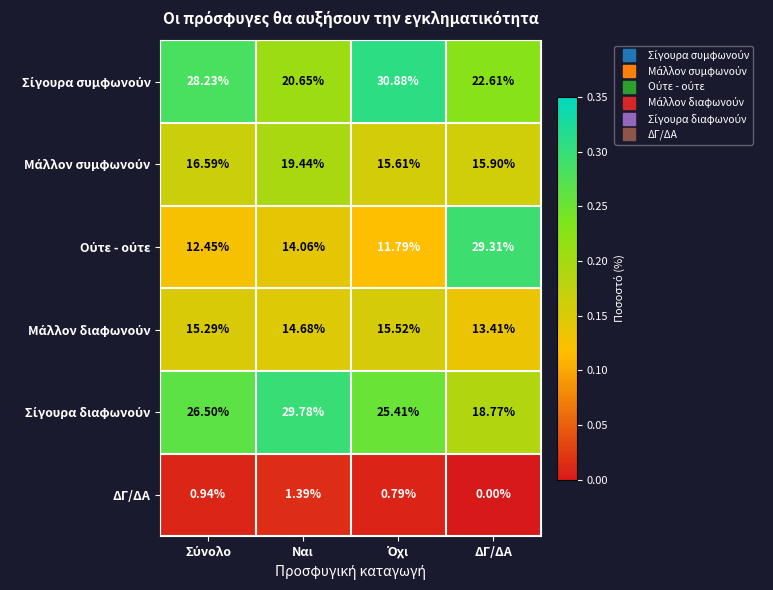

What is the spread (max minus min) of values at Ναι?

28.4